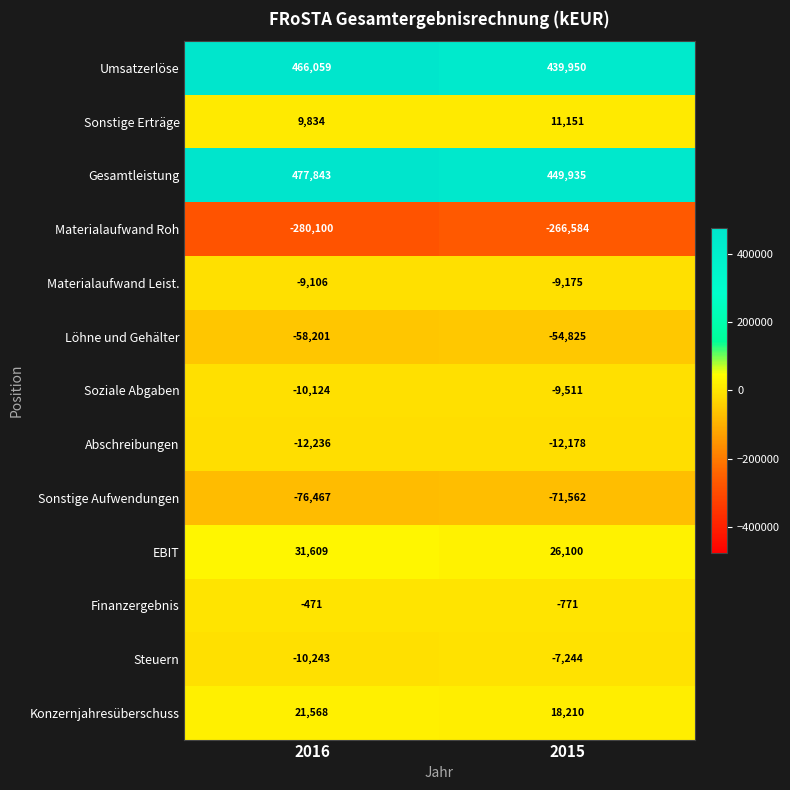

Rank the series at 2015 from highest to lowest value.

Gesamtleistung, Umsatzerlöse, EBIT, Konzernjahresüberschuss, Sonstige Erträge, Finanzergebnis, Steuern, Materialaufwand Leist., Soziale Abgaben, Abschreibungen, Löhne und Gehälter, Sonstige Aufwendungen, Materialaufwand Roh